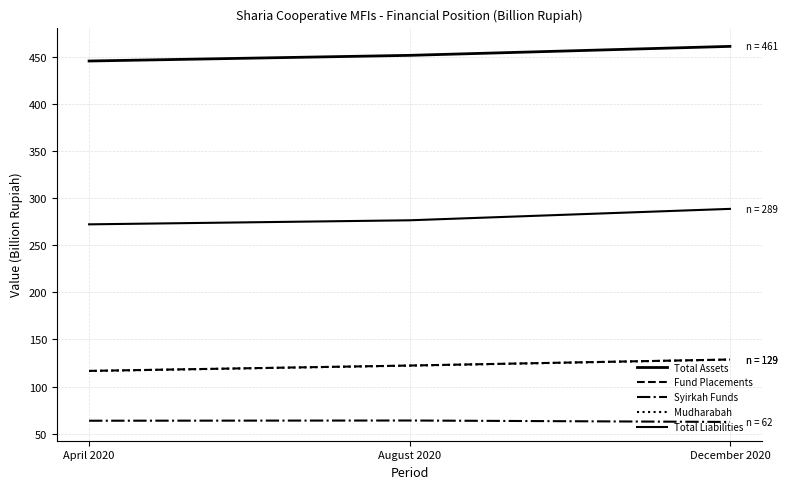

What is the difference between the highest and lowest values at August 2020?

388.0